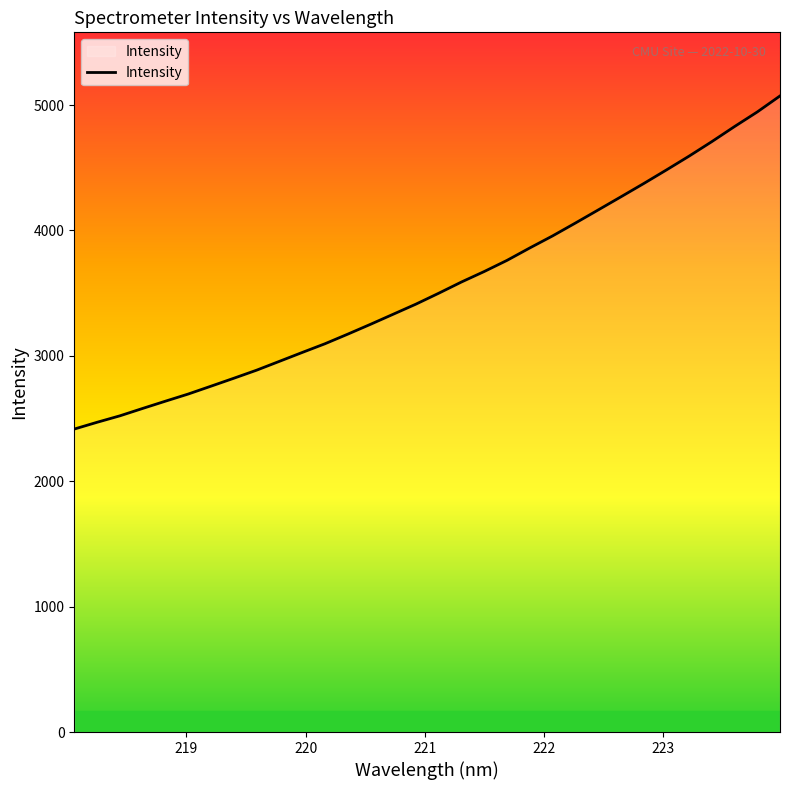

What is the greatest value displayed?

5073.1